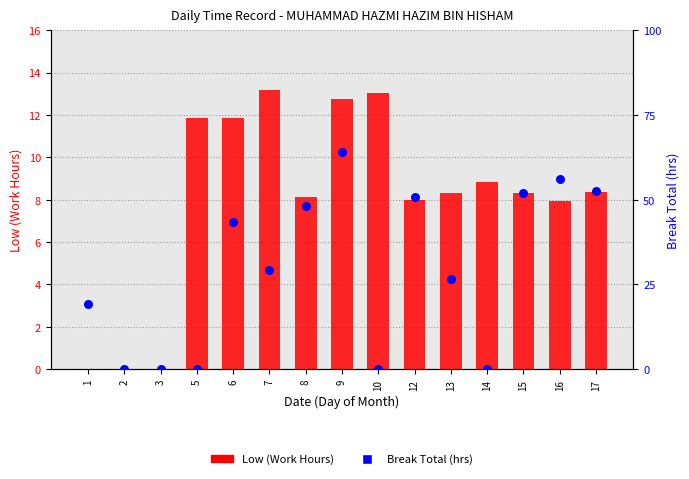

What are all the series names shown in the legend?

Low (Work Hours), Break Total (hrs)